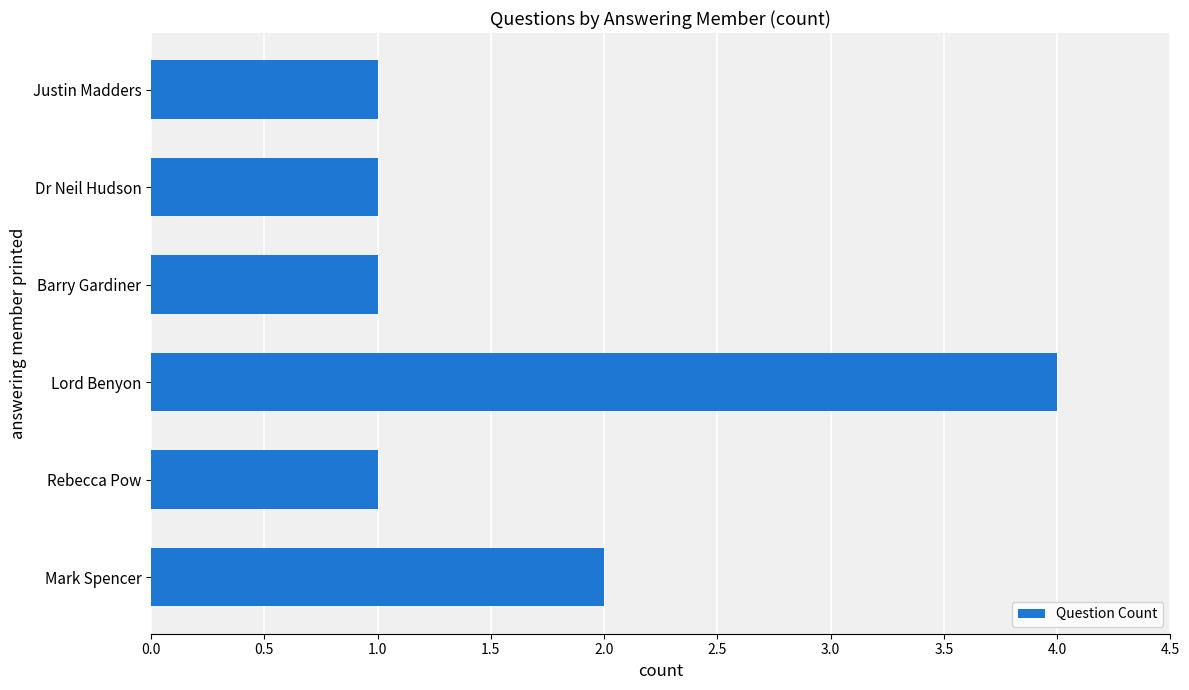

Reading top to bottom, transcribe all the data shown in this chart.

Justin Madders=1	Dr Neil Hudson=1	Barry Gardiner=1	Lord Benyon=4	Rebecca Pow=1	Mark Spencer=2